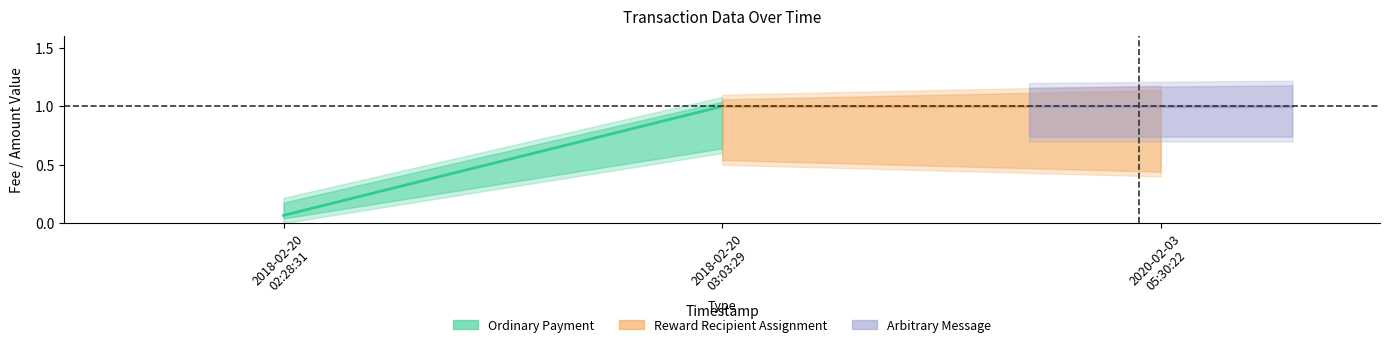

What is the label of the 2nd point from the left?

2018-02-20 03:03:29